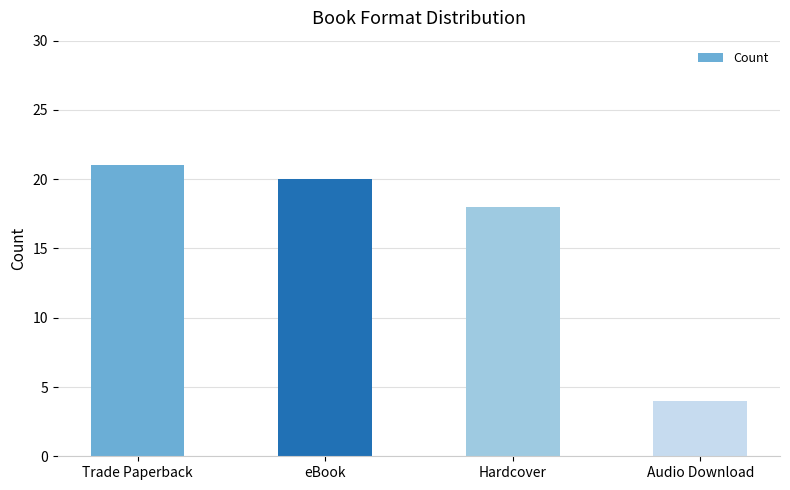

Is it true that the value at Audio Download is 4?

True